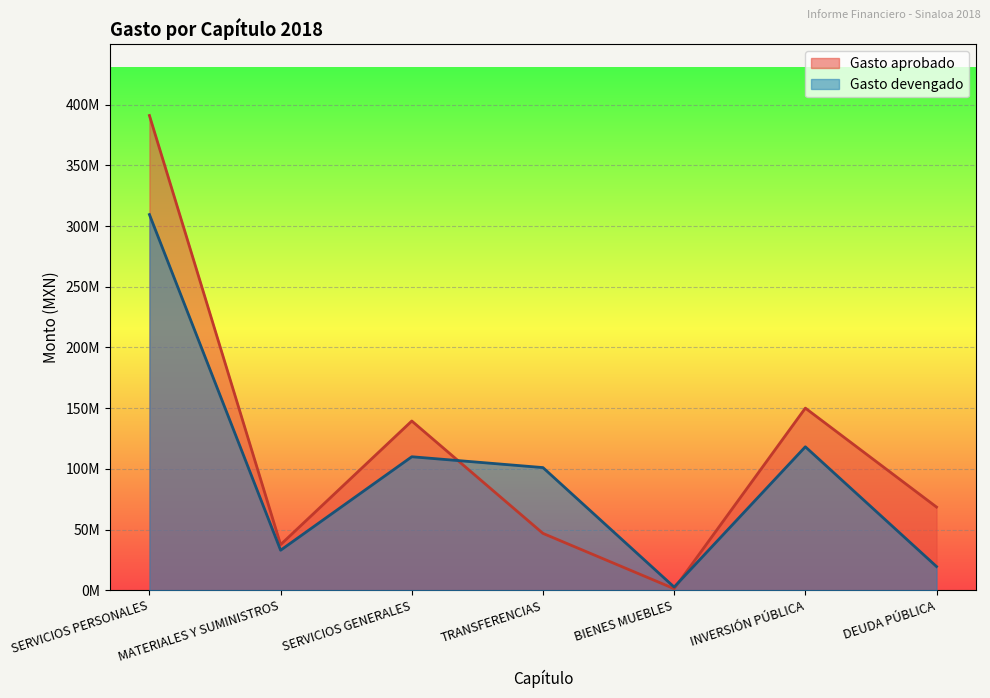

At which label is Gasto devengado closest to 156050268?

INVERSIÓN PÚBLICA